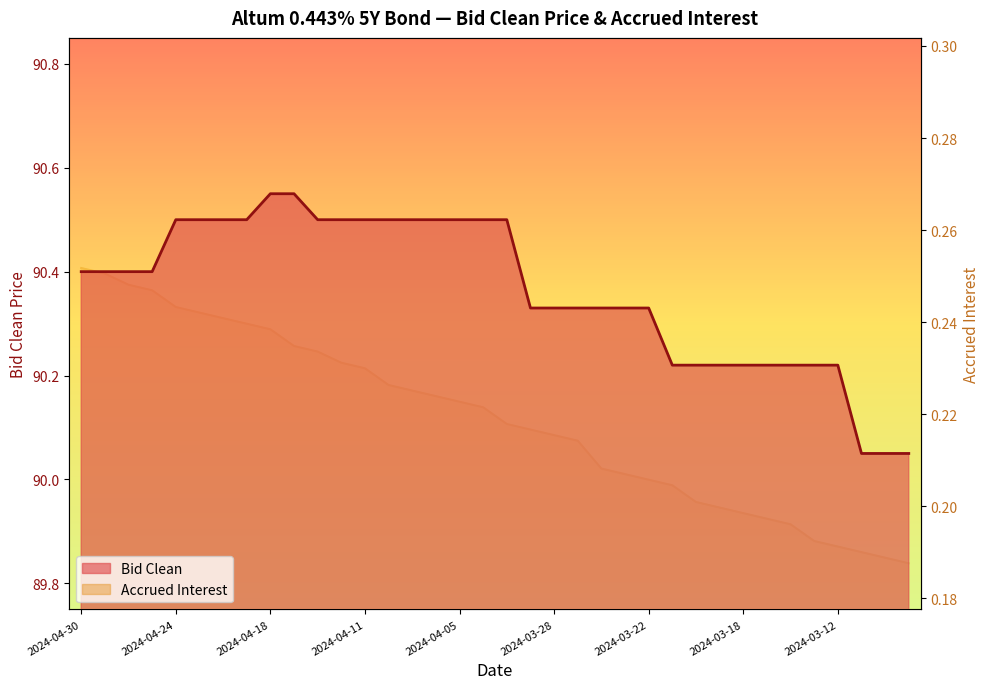

What is the minimum value shown in the chart?

0.2